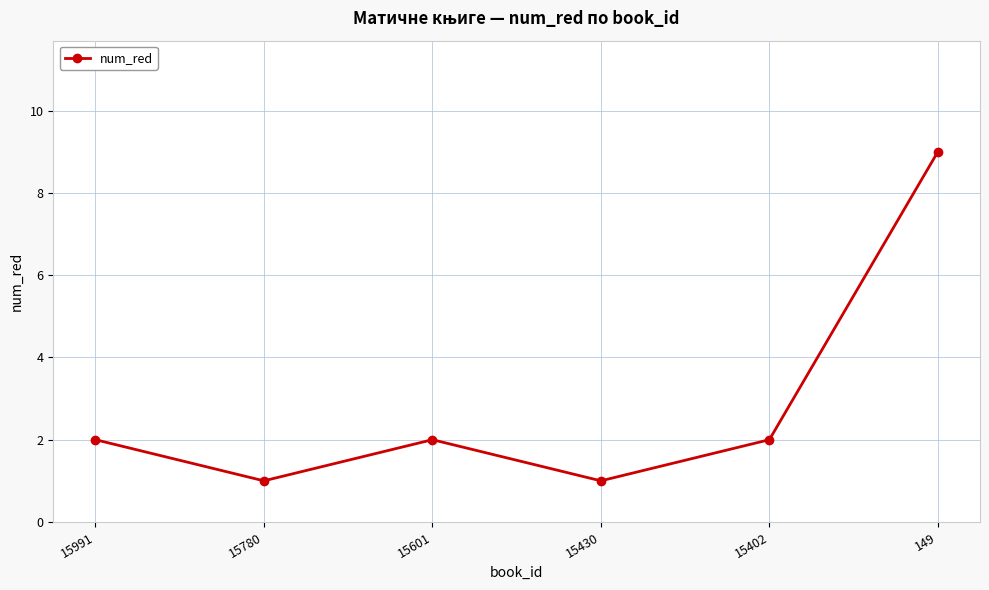

What is the difference between the second highest and second lowest values?

1